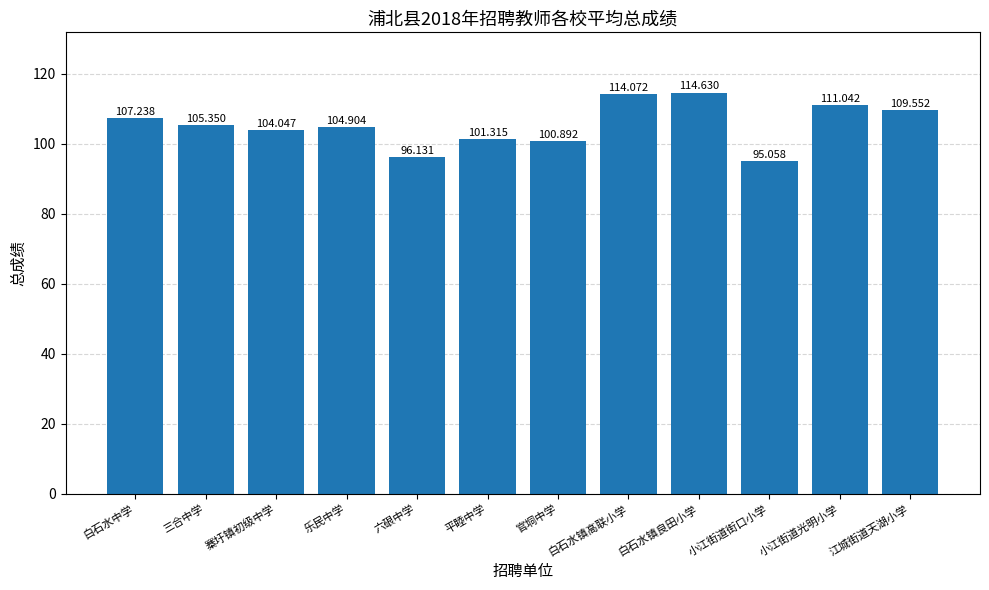

Rank the categories by value from highest to lowest.

白石水镇良田小学, 白石水镇高联小学, 小江街道光明小学, 江城街道天湖小学, 白石水中学, 三合中学, 乐民中学, 寨圩镇初级中学, 平睦中学, 官垌中学, 六硍中学, 小江街道街口小学